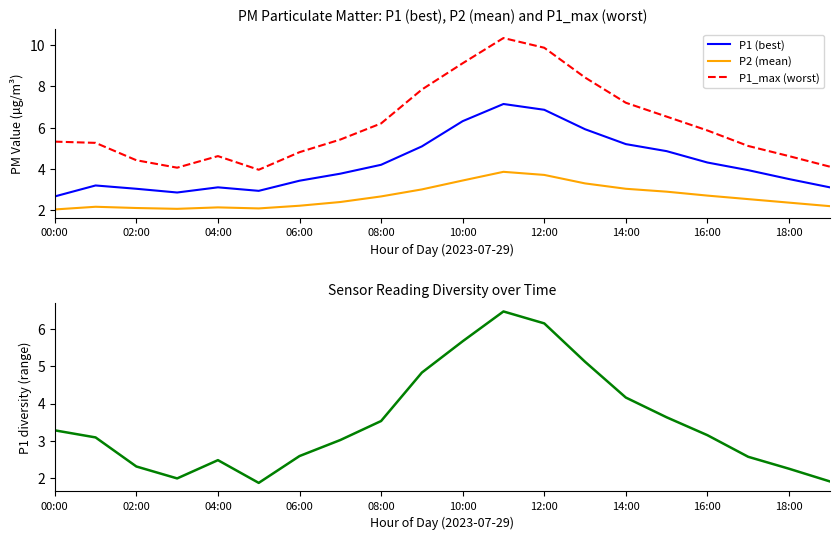

True or false: P1_max (worst) and P1 (best) cross at least once.

False